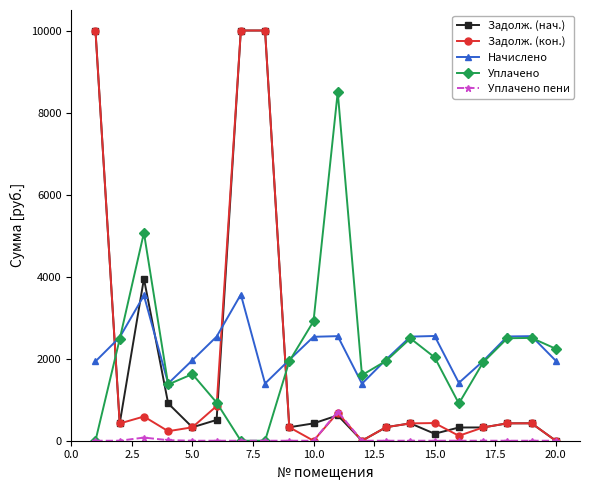

True or false: Задолж. (кон.) and Начислено intersect in this chart.

True